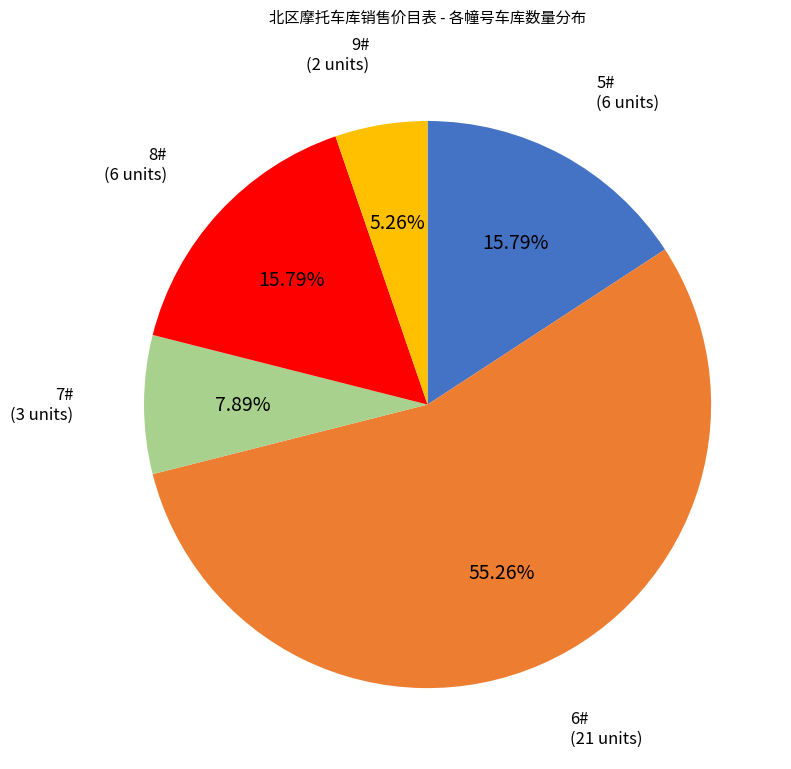

Count the number of slices in the pie.

5